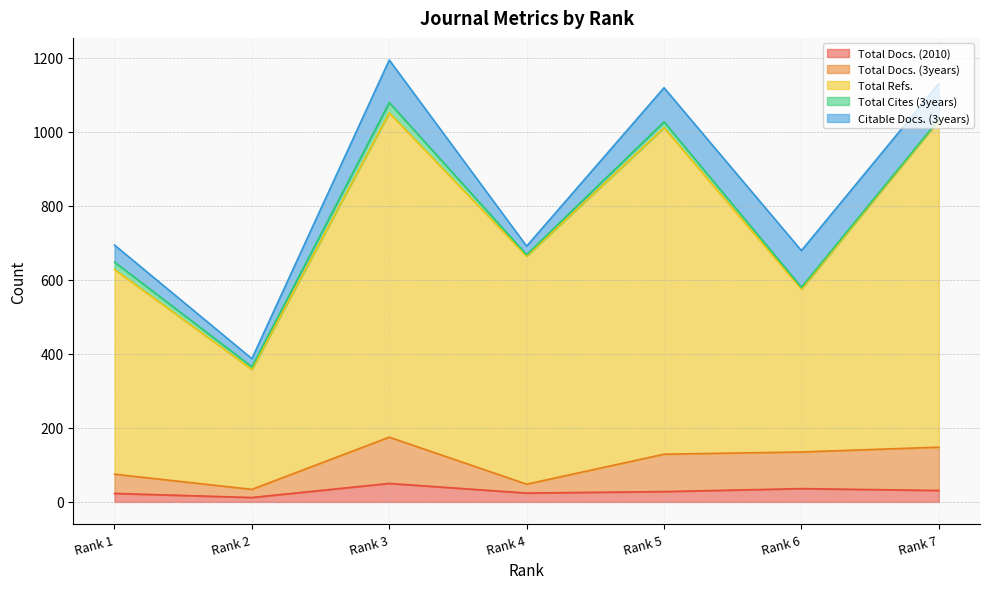

How many lines are shown in the chart?

5